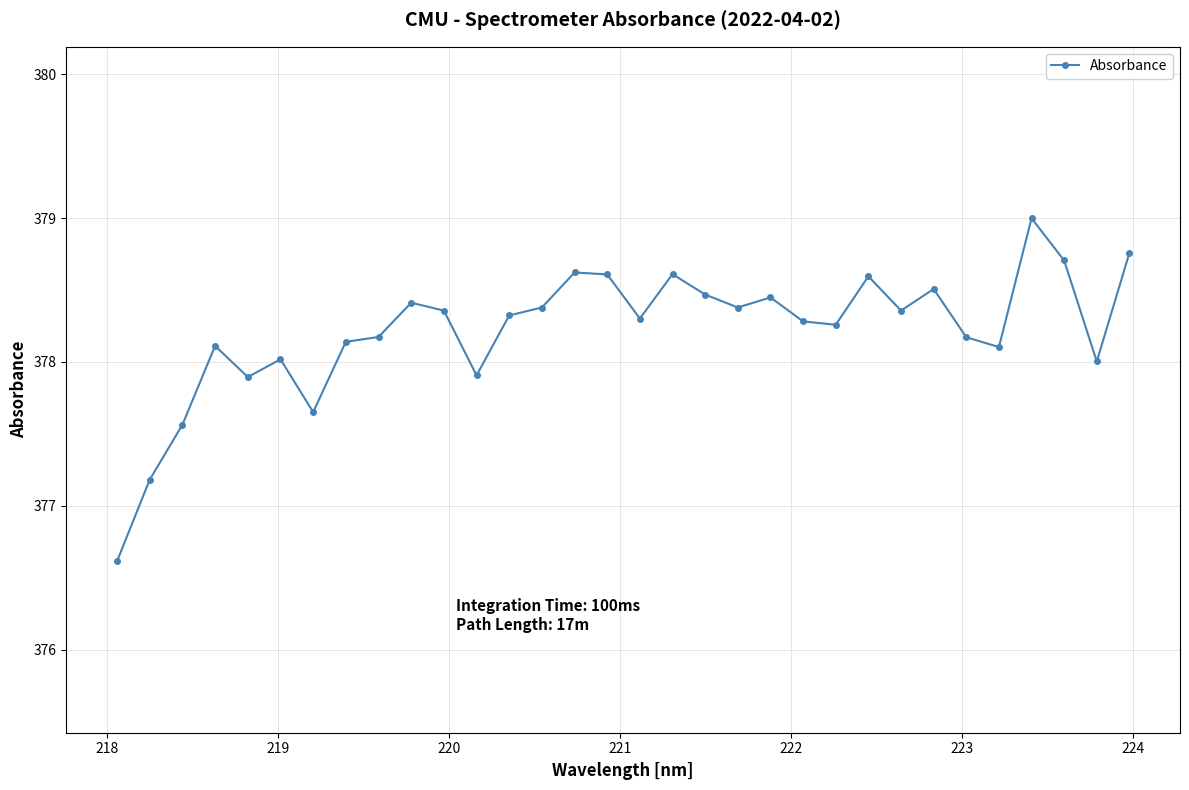

What is the average value?

378.2